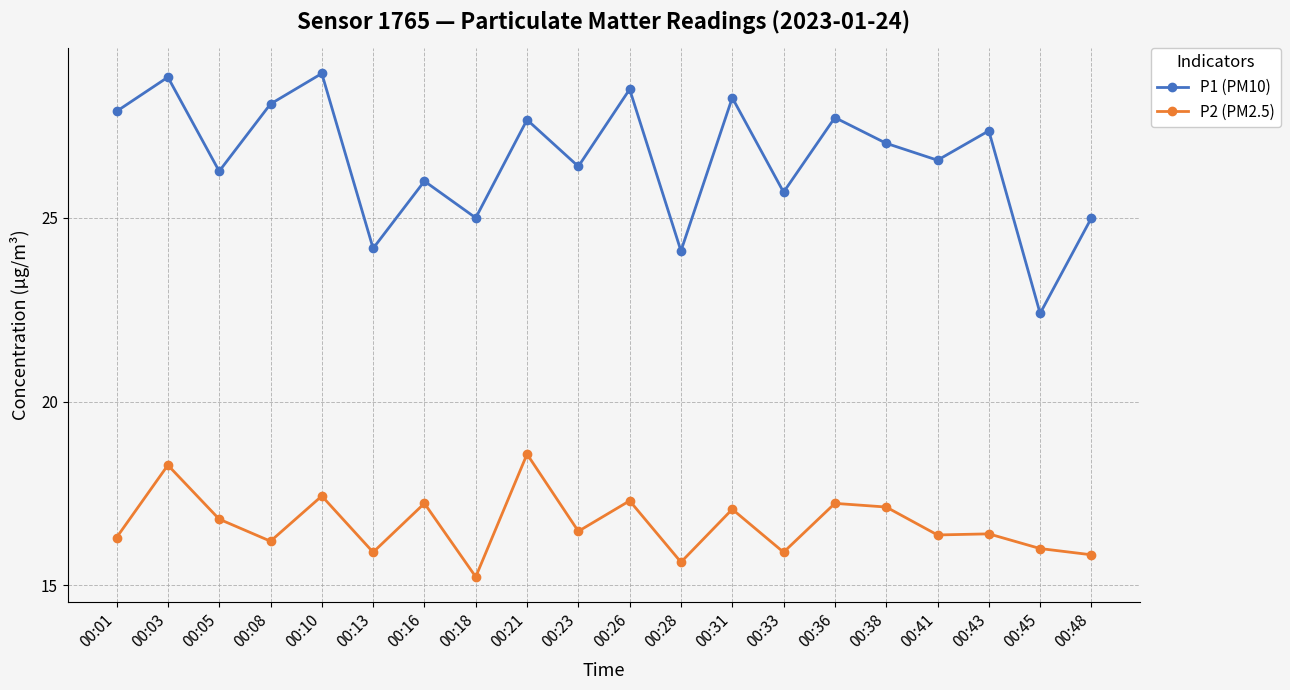

True or false: P2 (PM2.5) has more than 0 interior local peaks.

True